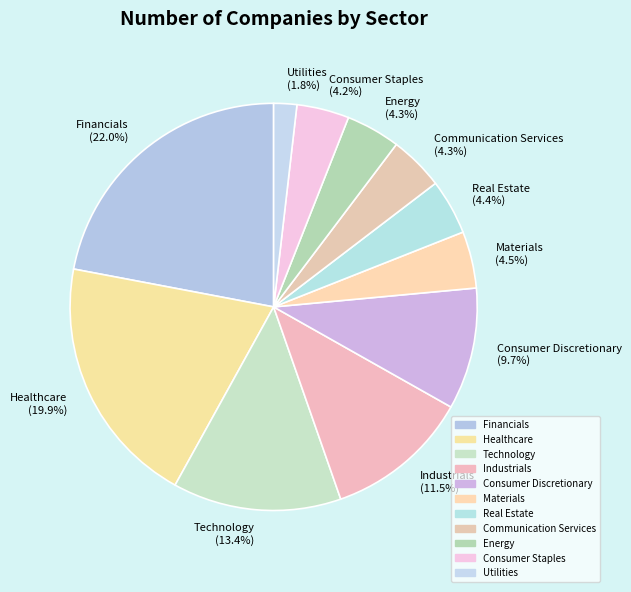

Which slice is the smallest?

Utilities